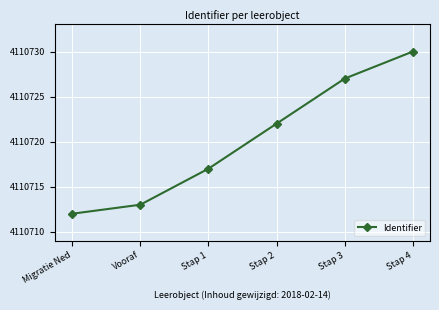

How many values are below 4110722?

3